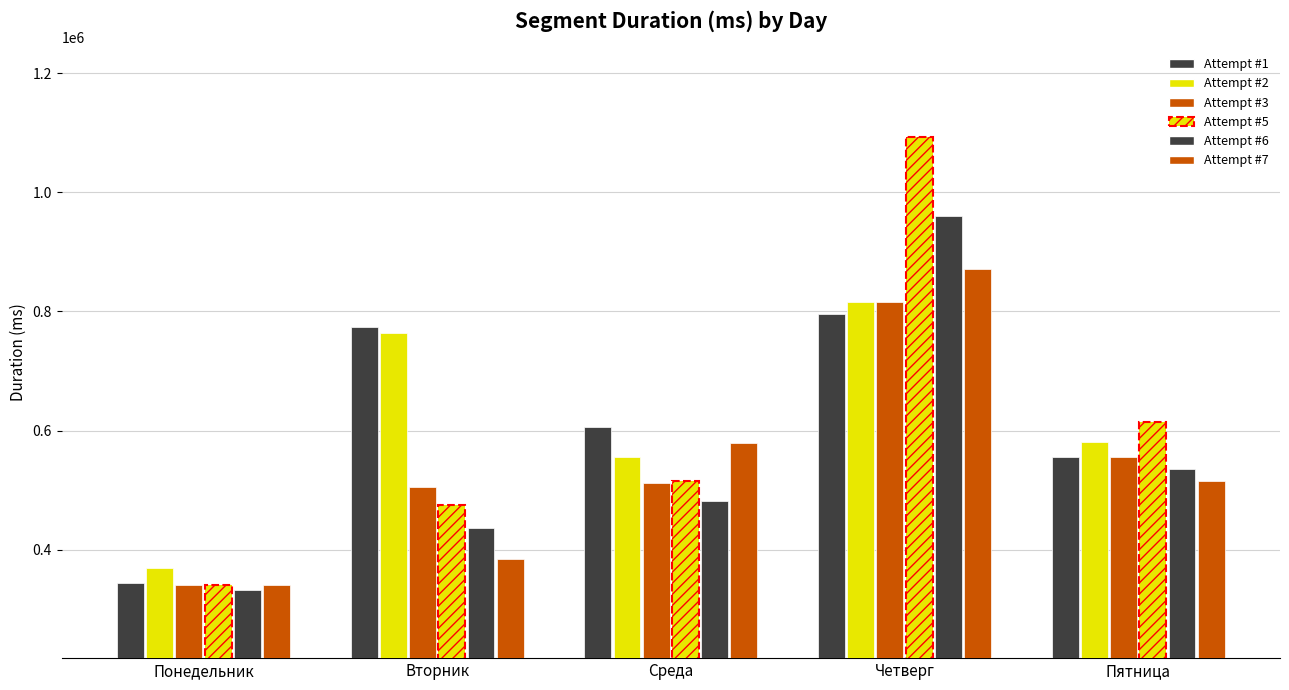

Are the bars grouped side by side (vs. stacked)?

Yes